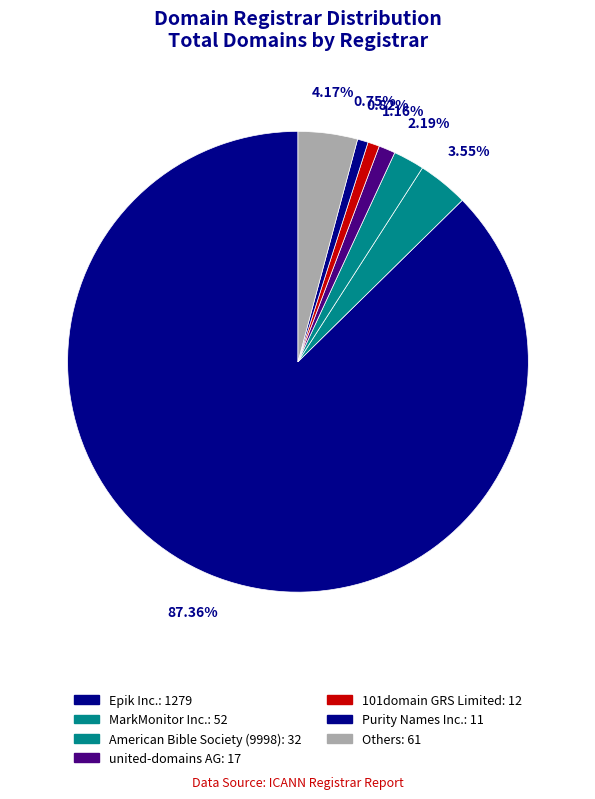

How many slices are in this pie chart?

7